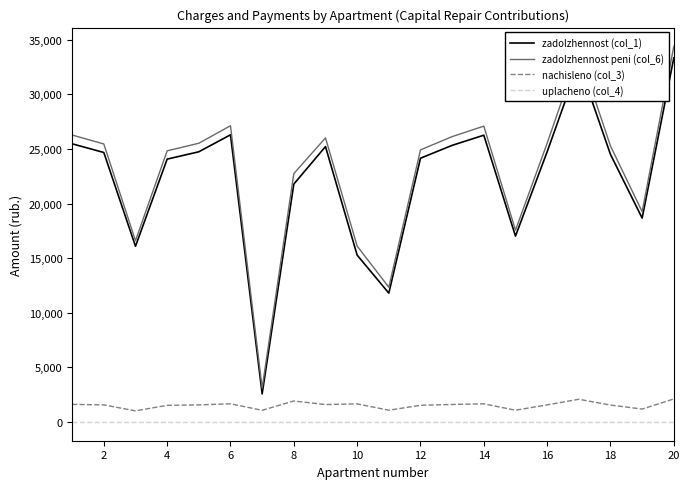

What is the lowest value of the nachisleno (col_3) series?

1015.9